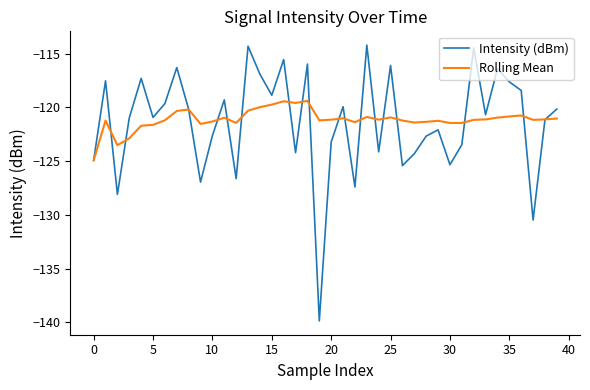

What are all the series names shown in the legend?

Intensity (dBm), Rolling Mean